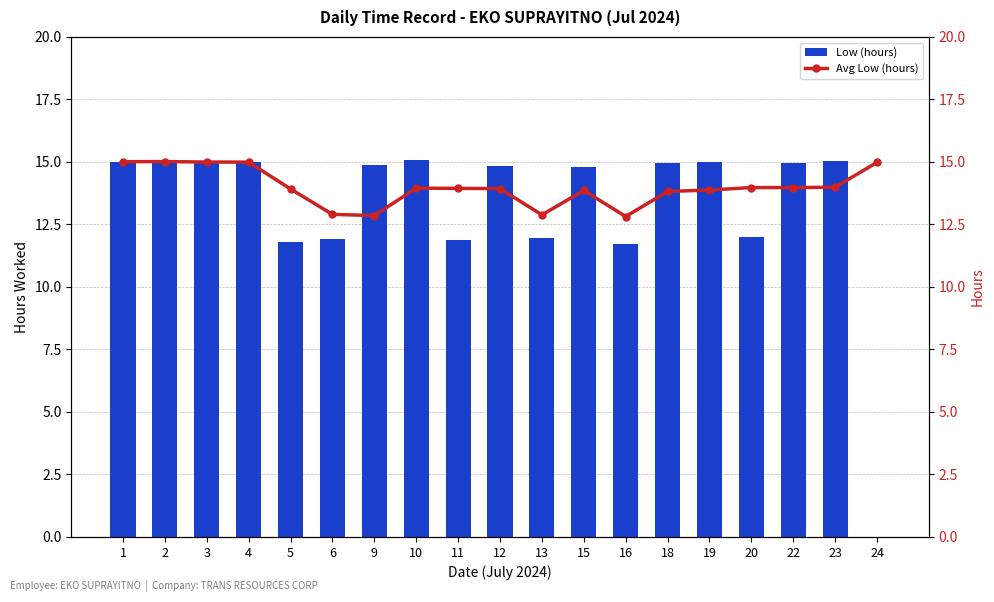

Rank the series at 1 from lowest to highest value.

Low (hours), Avg Low (hours)